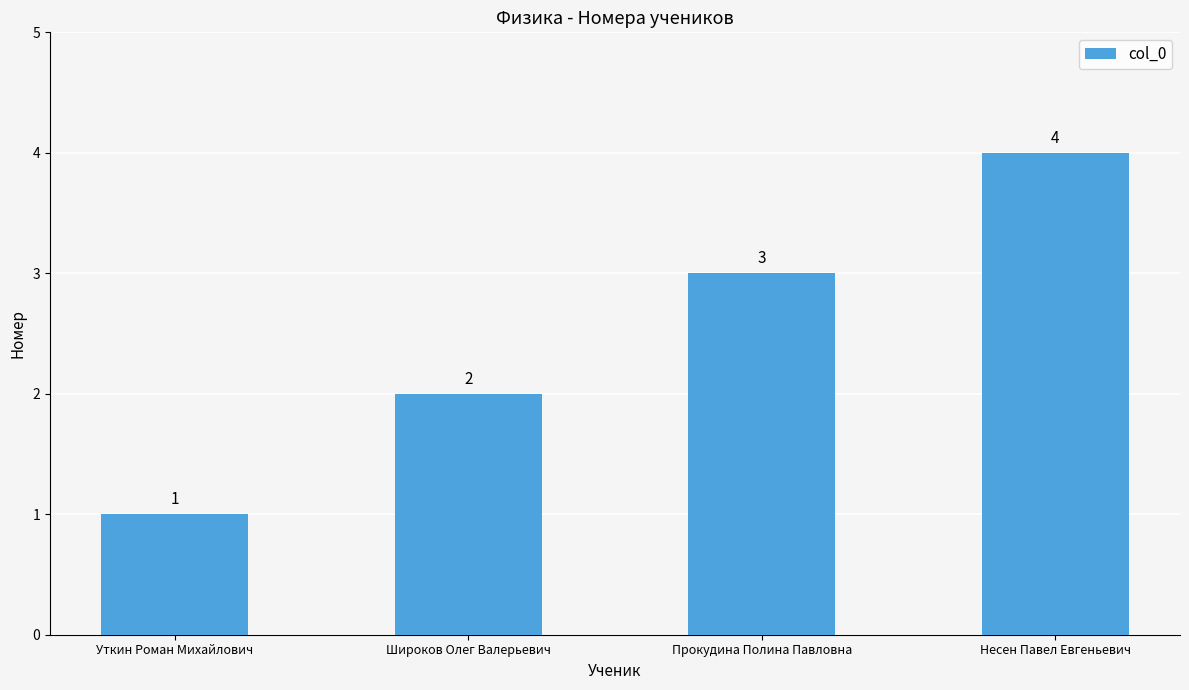

What is the difference between the values at Прокудина Полина Павловна and Уткин Роман Михайлович?

2